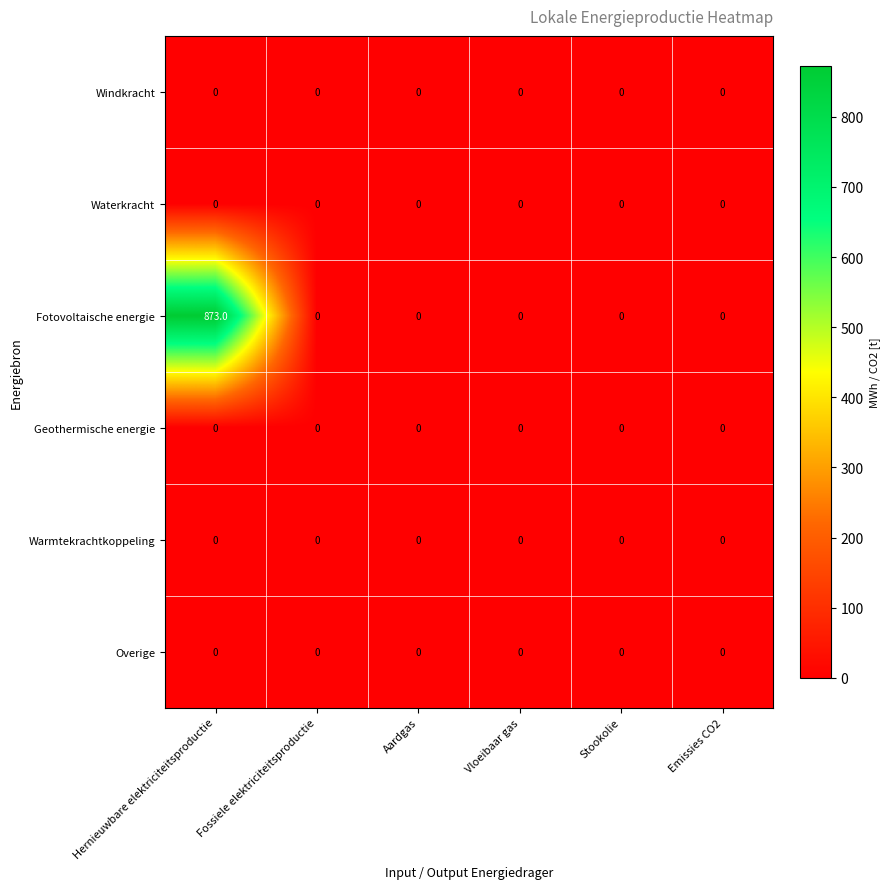

What is the sum of all Fotovoltaische energie values?

873